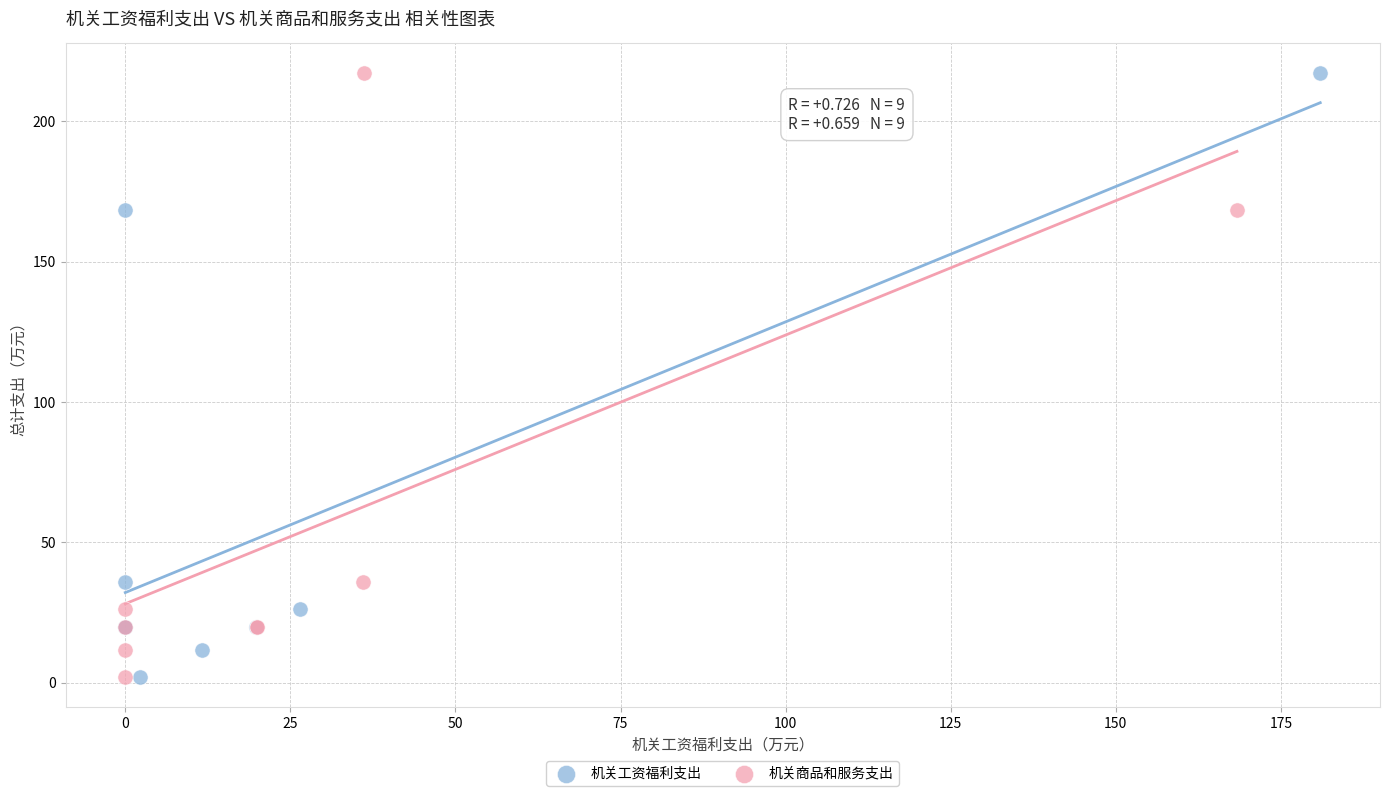

What are all the series names shown in the legend?

机关工资福利支出, 机关商品和服务支出